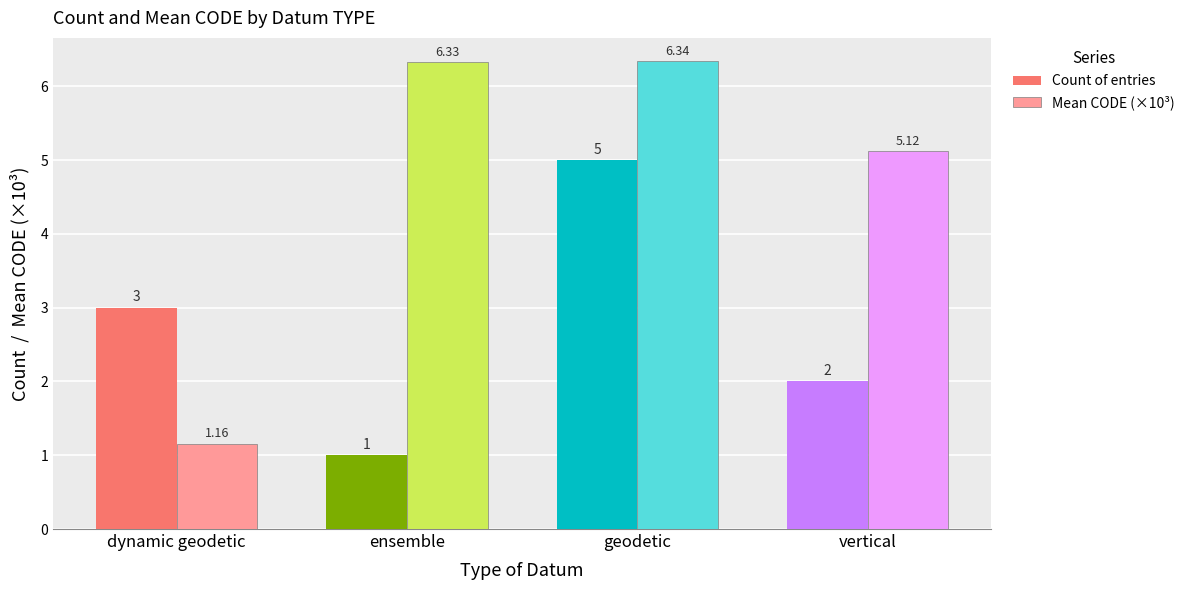

At which label does Mean CODE (×10³) first exceed 6?

ensemble